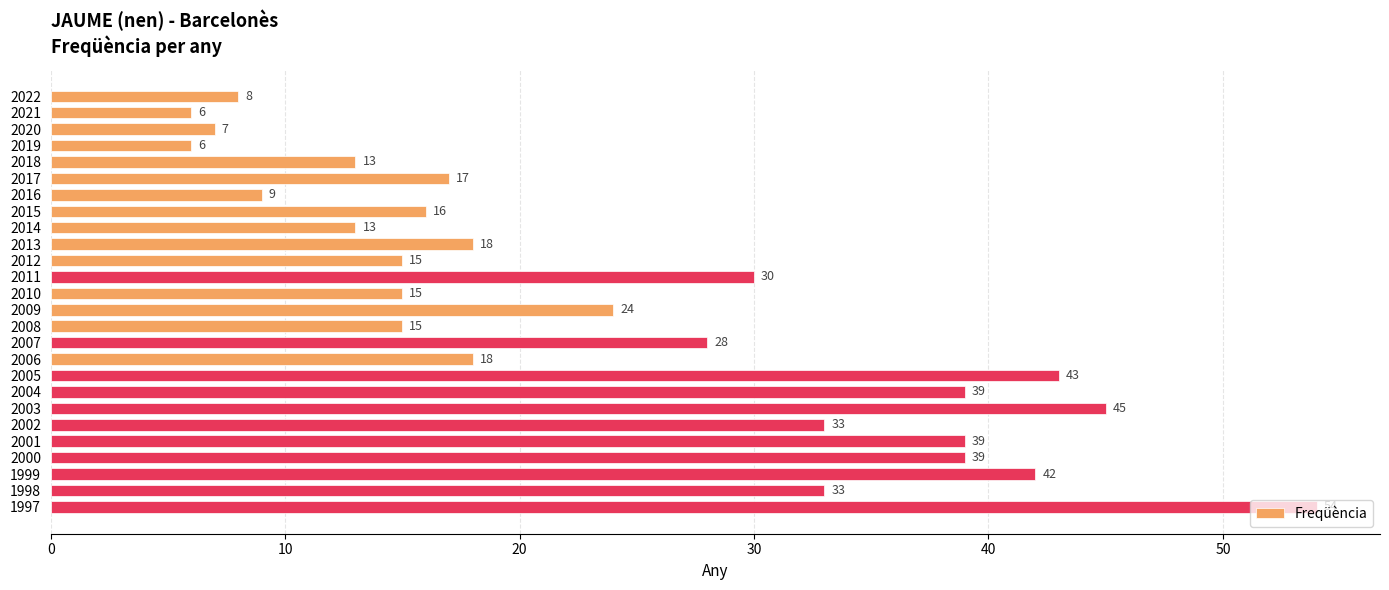

How many values are below 18?

12